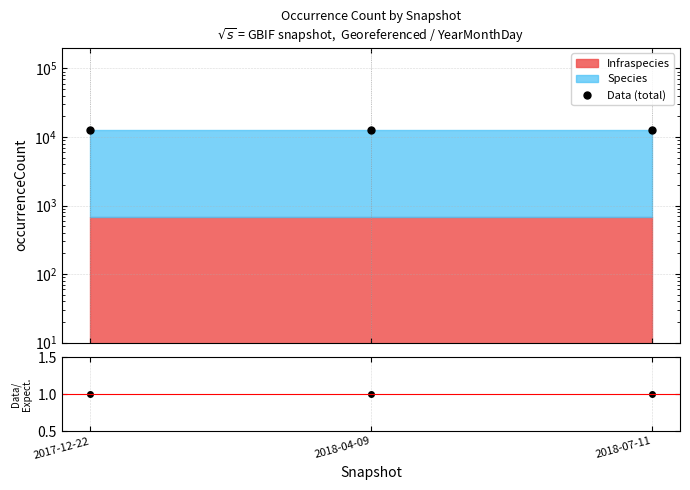

What is the sum of the Data (total) values at 2018-07-11 and 2018-04-09?

25016